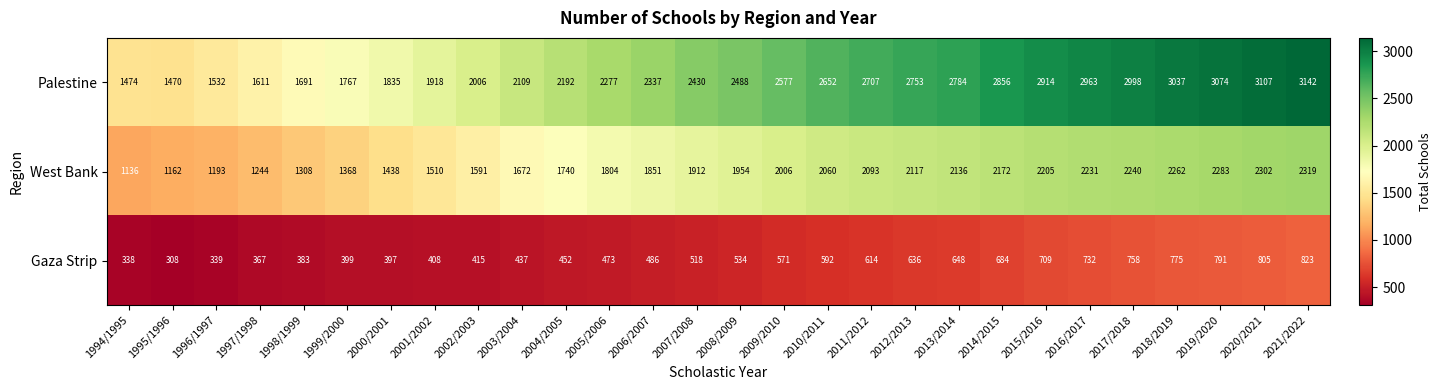

The West Bank series shows 1232 at 2005/2006. True or false?

False